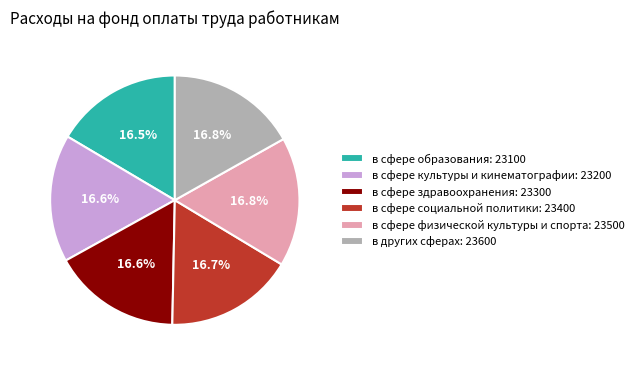

Is в других сферах: 23600 the majority of the pie?

No